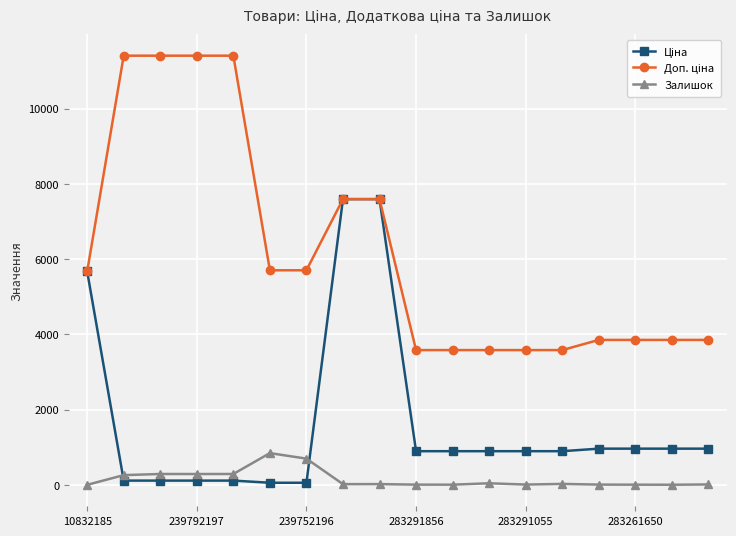

How many lines are shown in the chart?

3